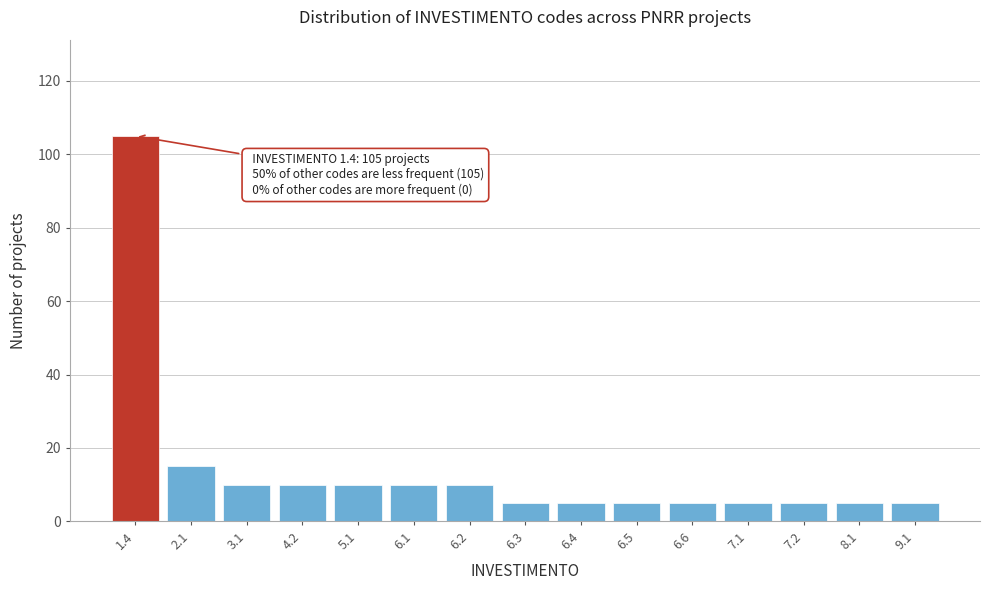

Reading right to left, what are all the values shown in this chart?

5	5	5	5	5	5	5	5	10	10	10	10	10	15	105